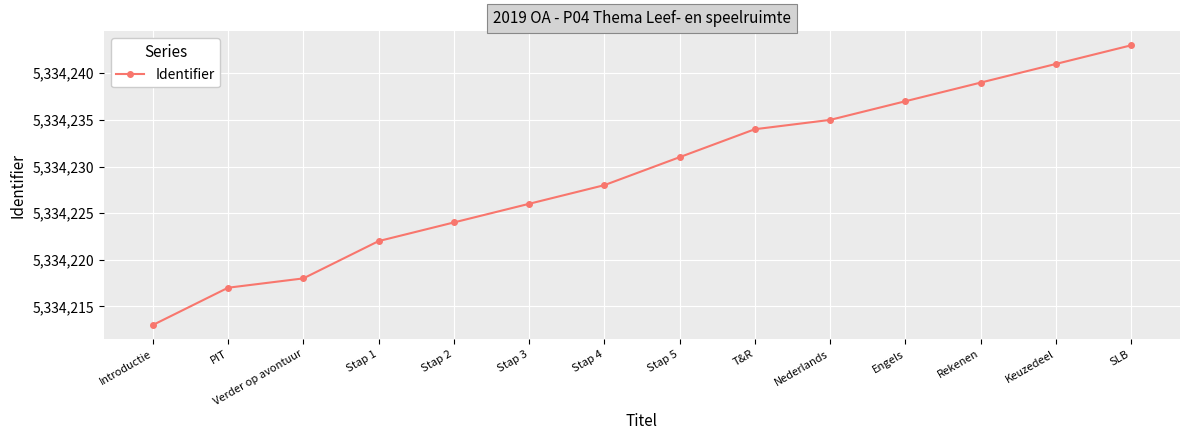

At which label is the value closest to 5334228?

Stap 4